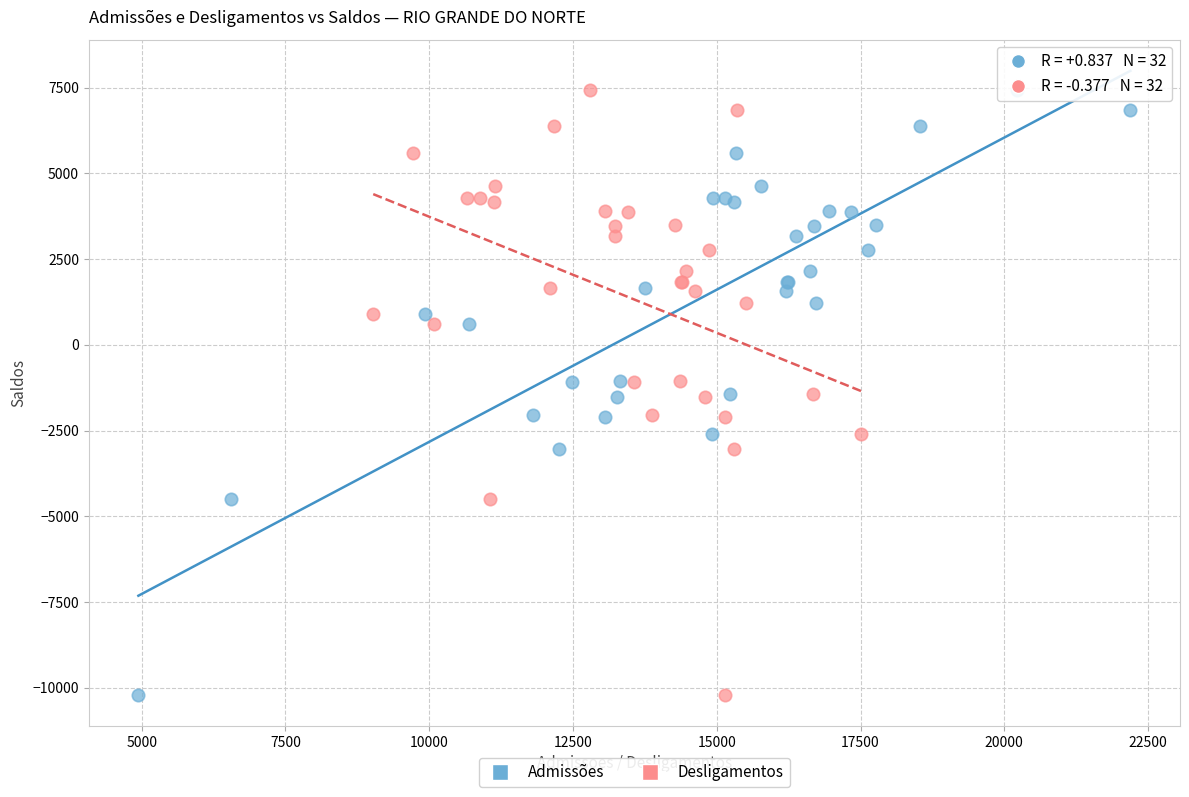

What are all the series names shown in the legend?

Admissões, Desligamentos